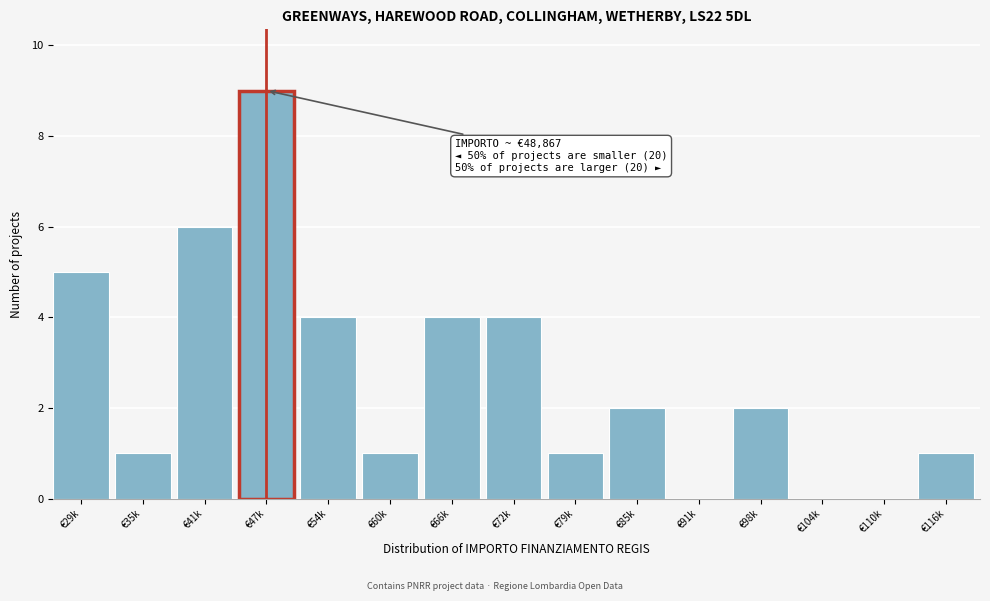

Reading right to left, extract all data points from this chart.

€116k=1	€110k=0	€104k=0	€98k=2	€91k=0	€85k=2	€79k=1	€72k=4	€66k=4	€60k=1	€54k=4	€47k=9	€41k=6	€35k=1	€29k=5